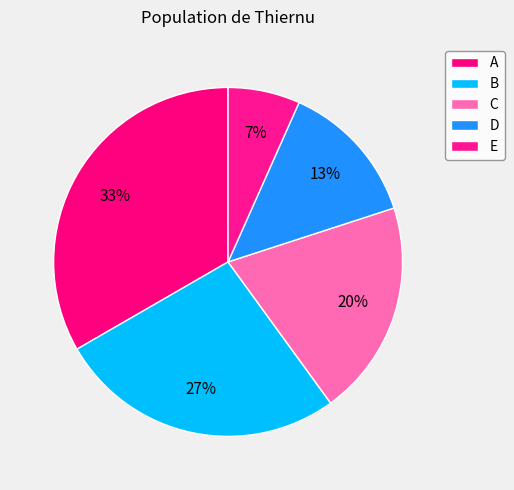

Rank the categories by value from highest to lowest.

A, B, C, D, E